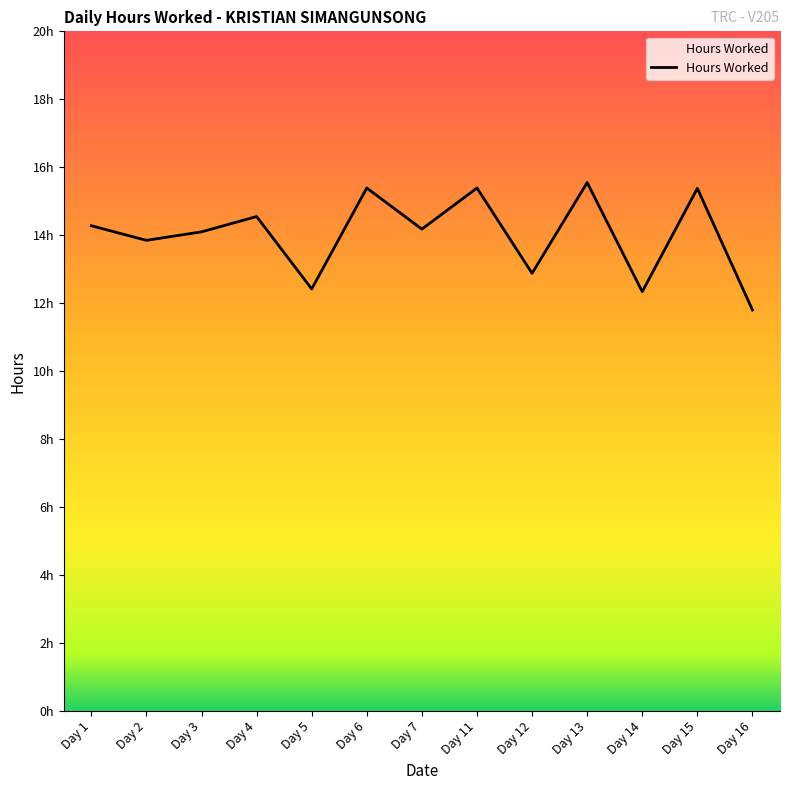

Does the chart have visible grid lines?

No